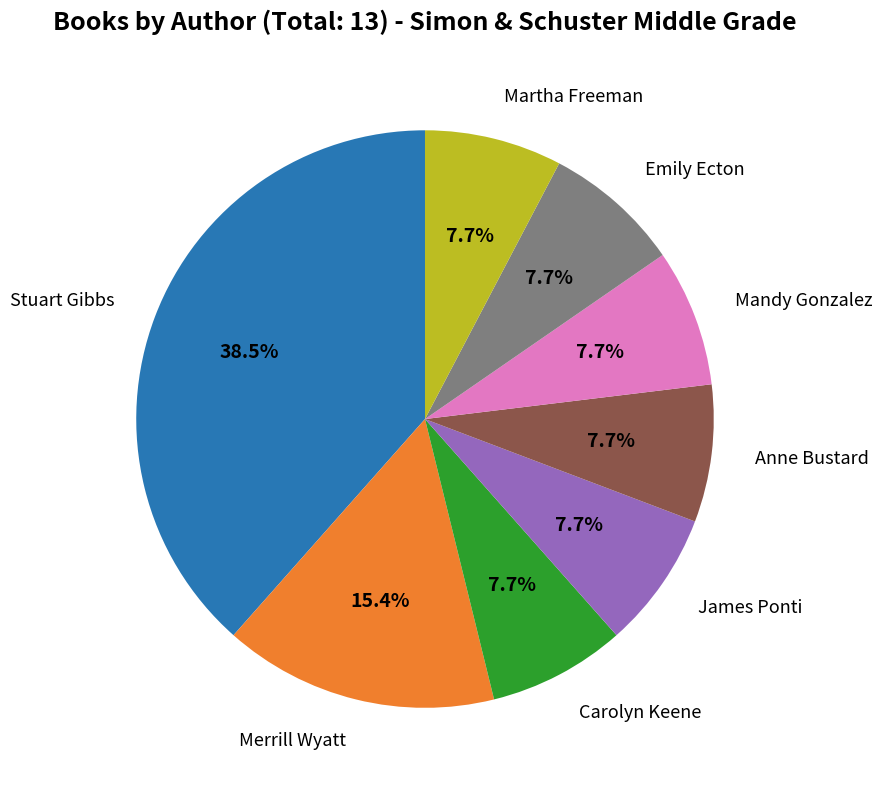

How much of the chart is everything except Carolyn Keene?

92.3%